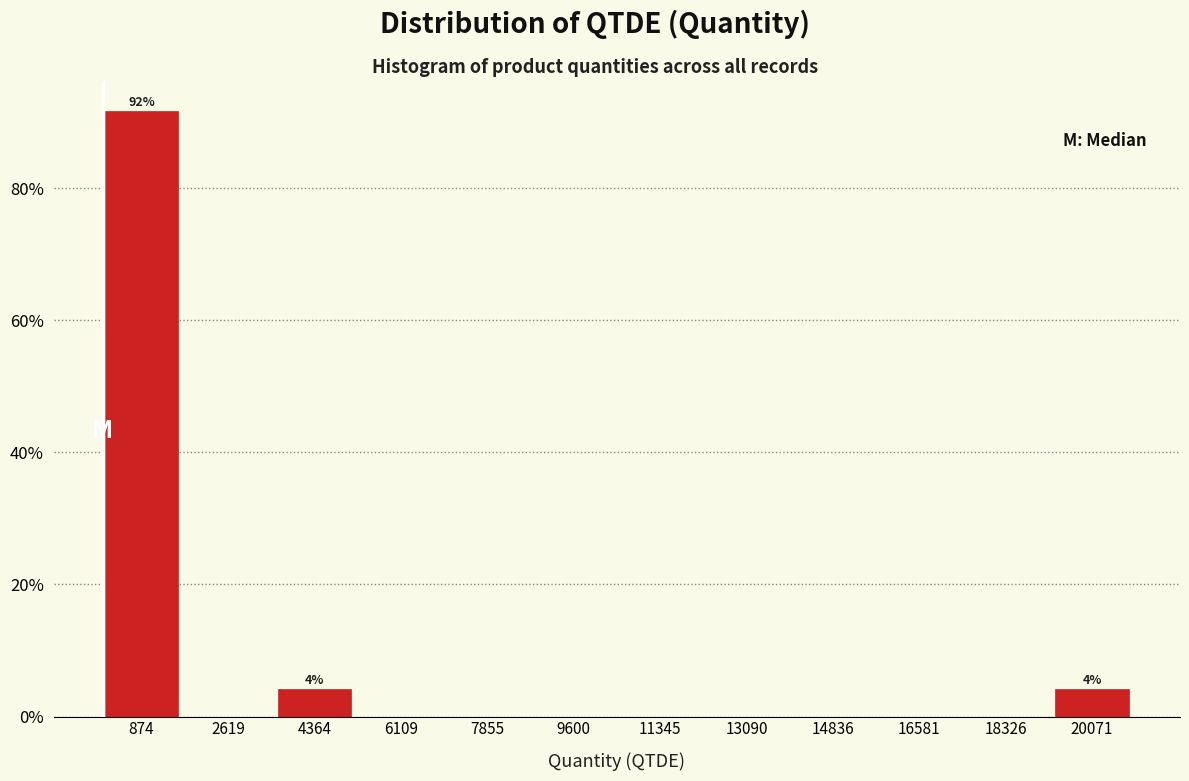

Which range on the x-axis has the tallest bar?

0 to 1800